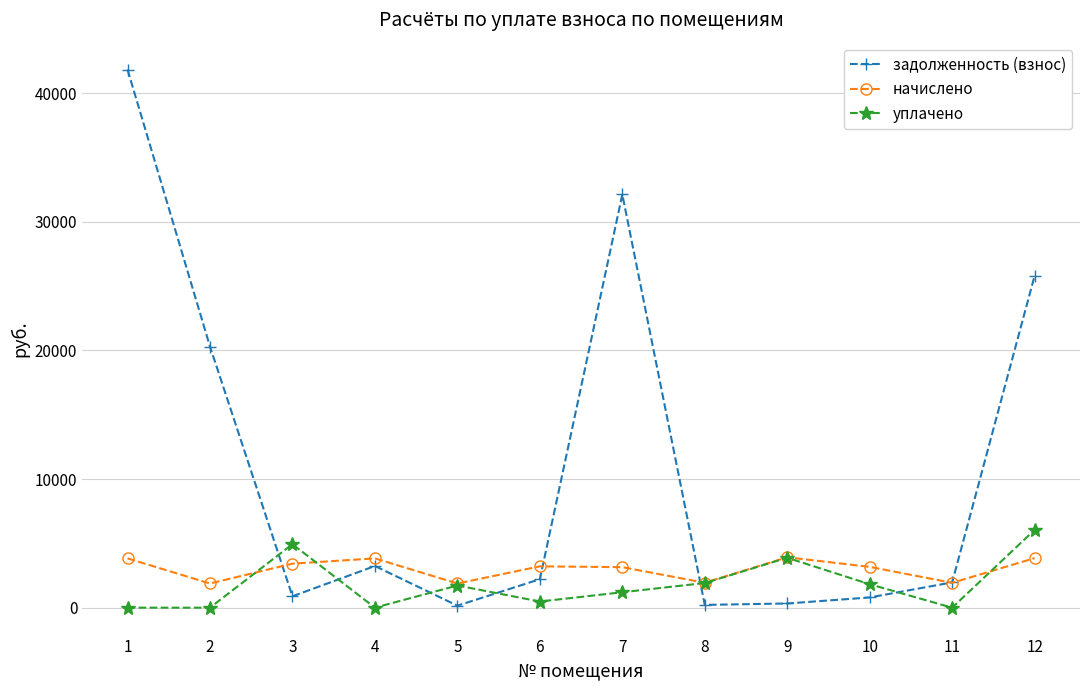

What is the value of the уплачено point at the 7th from the left?

1200.0